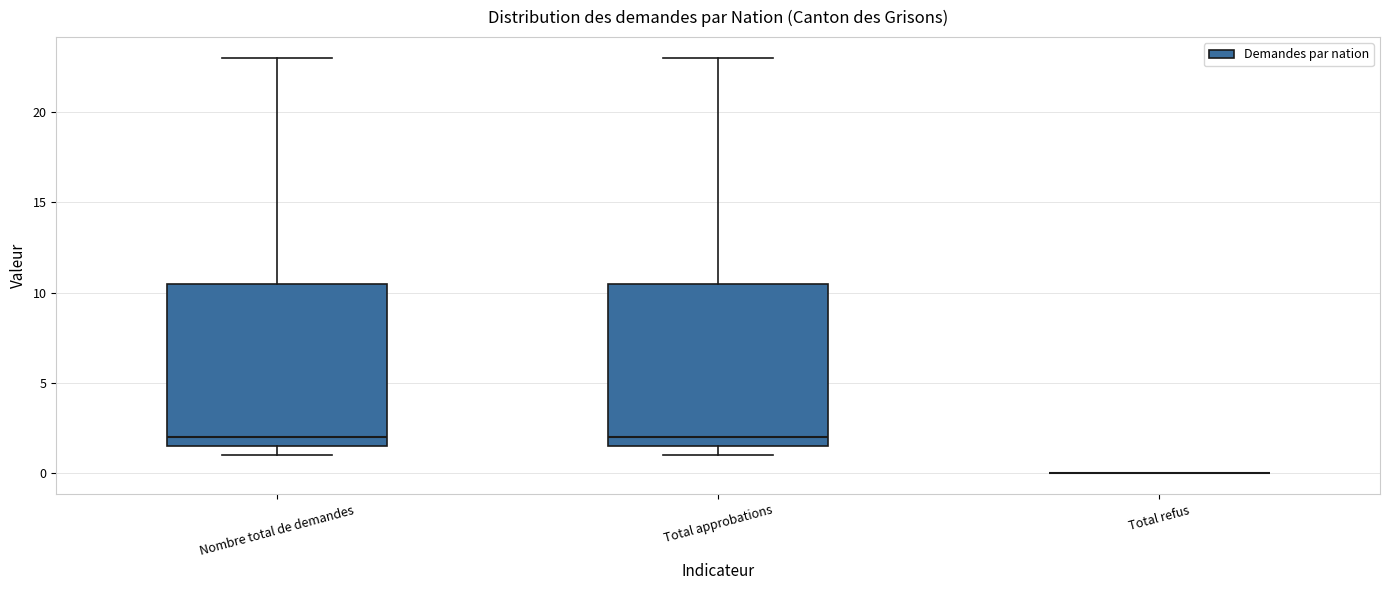

Where is the upper edge of the box for Nombre total de demandes on the y-axis? The values are not printed on the chart, so give them approximately, as read against the axis.

10.5